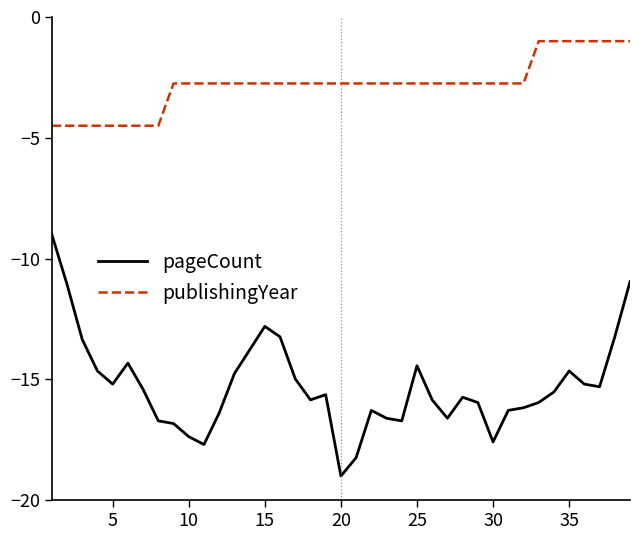

What is the minimum value shown in the chart?

-19.0